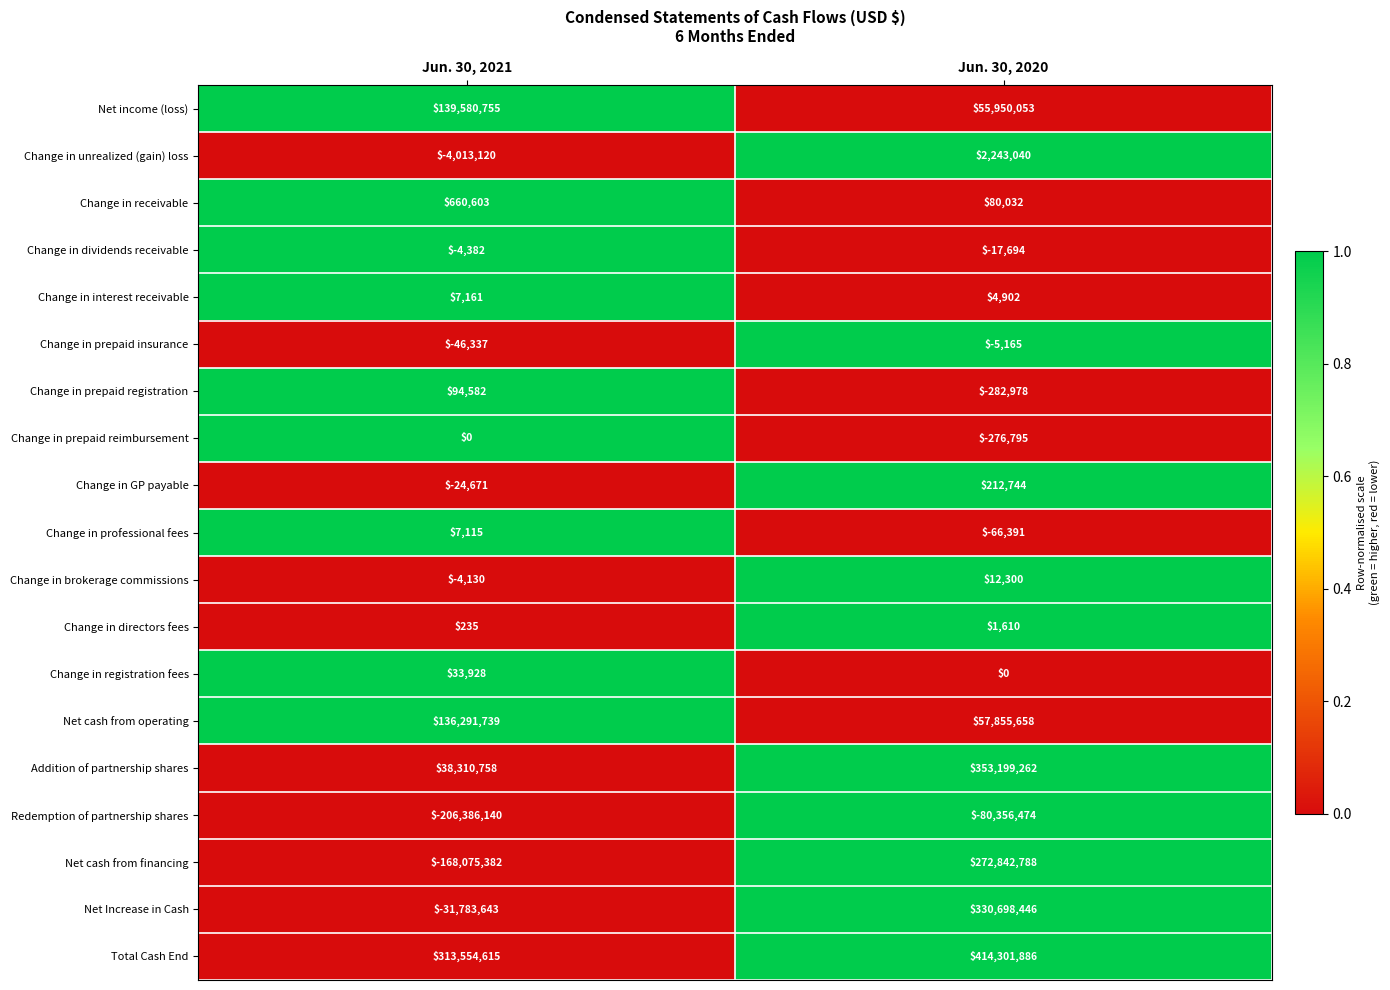

What is the difference between the Change in prepaid registration values at Jun. 30, 2021 and Jun. 30, 2020?

377560